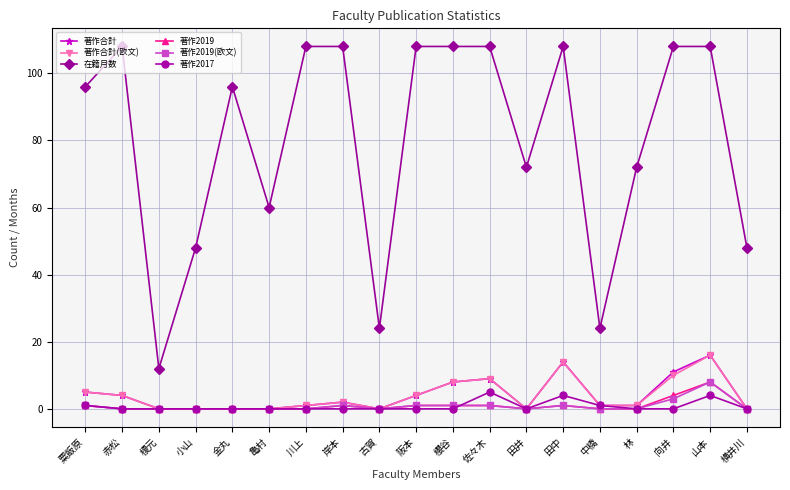

Between 亀村 and 川上, which series saw the biggest shift?

在籍月数